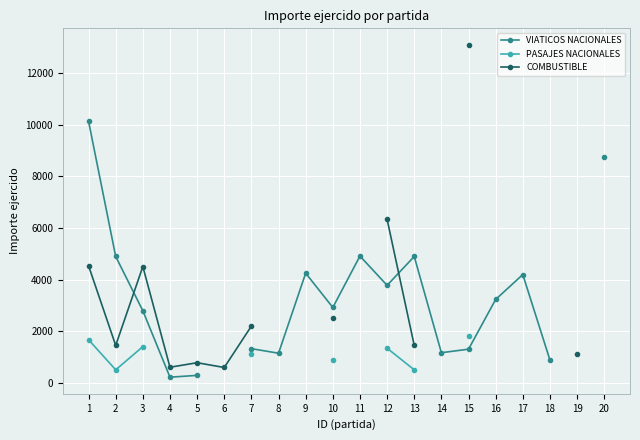

At which label does PASAJES NACIONALES reach its minimum?

2